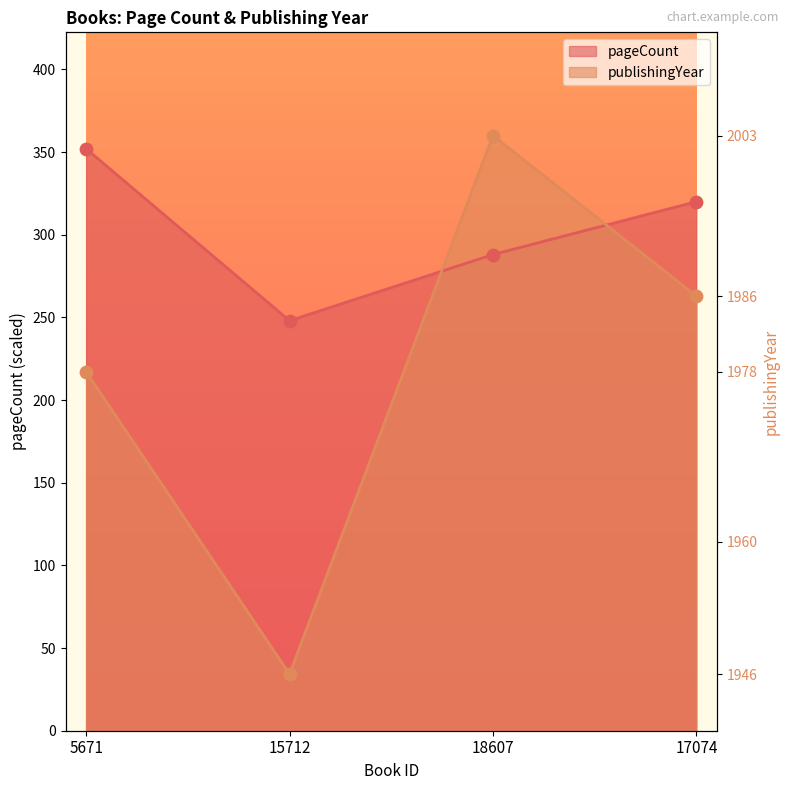

Is the value of publishingYear at 5671 greater than the value of pageCount at 5671?

No